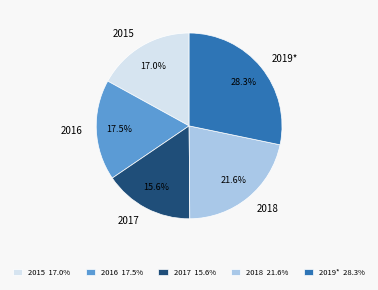

Is there any slice that represents more than half of the pie?

No